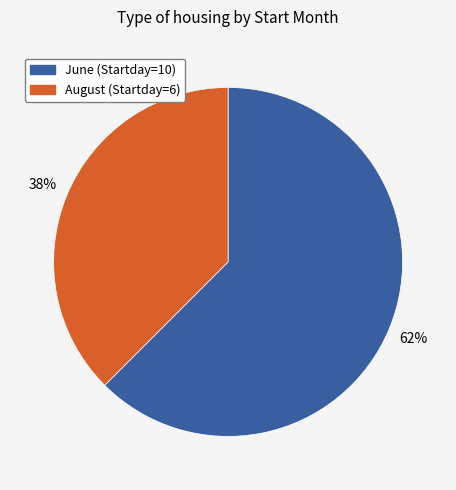

True or false: June (Startday=10) accounts for 69% of the total.

False